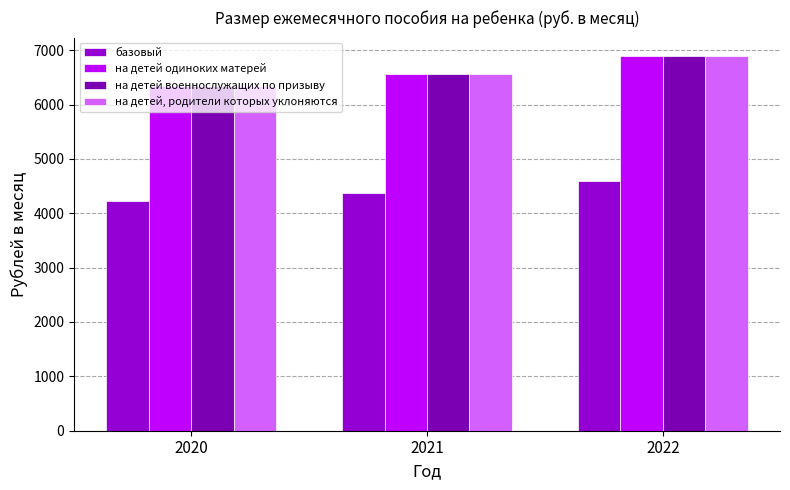

Are the bars horizontal?

No